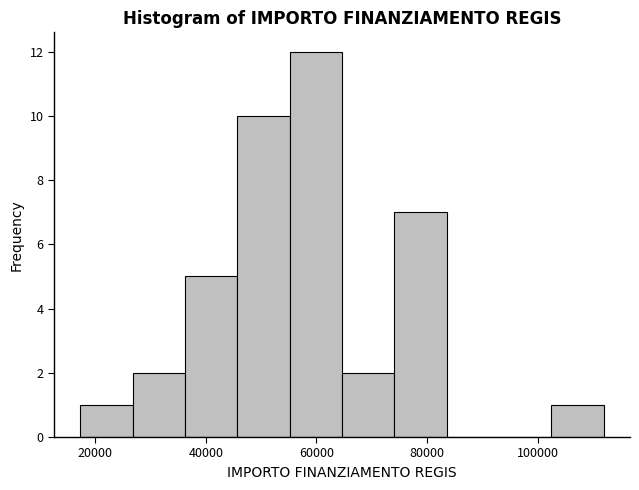

Which range on the x-axis has the tallest bar?

56000 to 64000